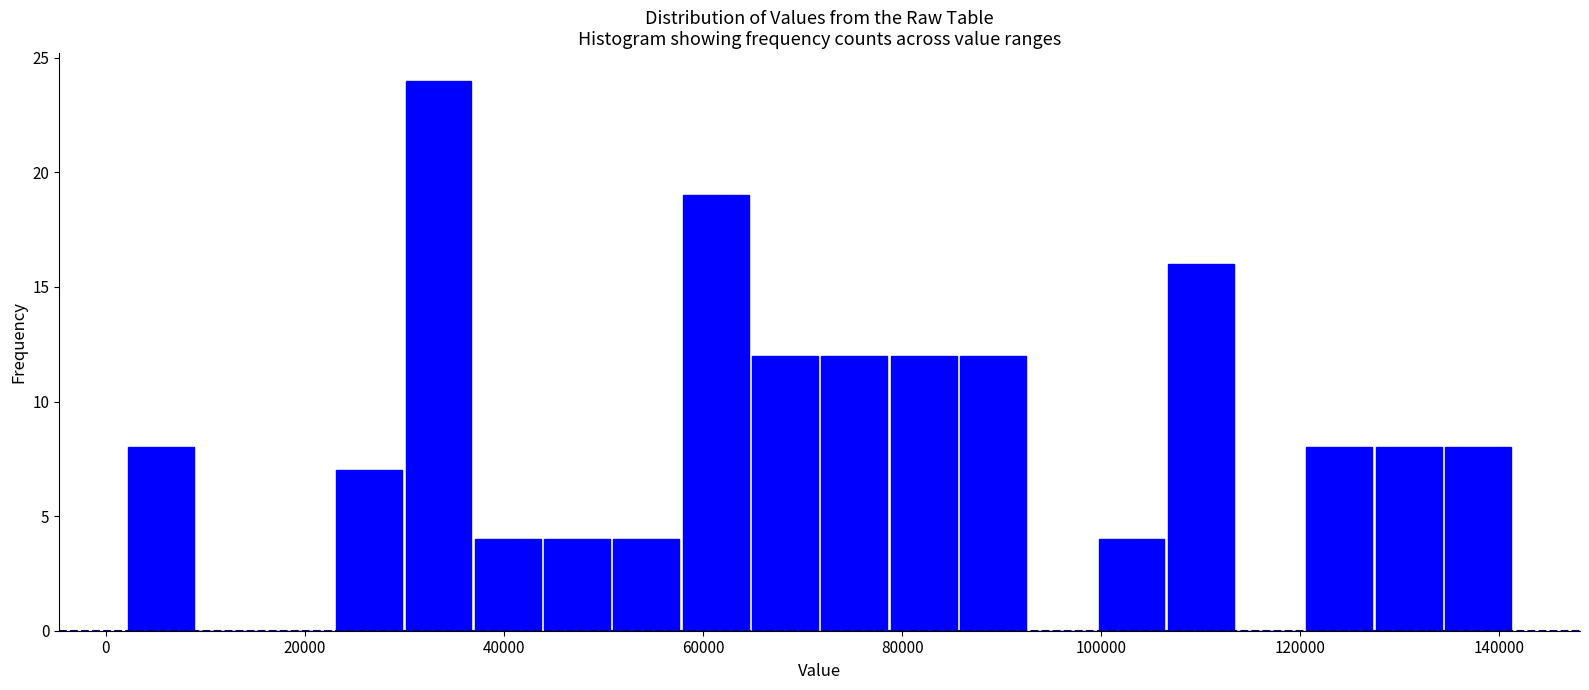

Around what value on the x-axis is the tallest bar? Give the approximate position of its centre, as read against the axis.

34000